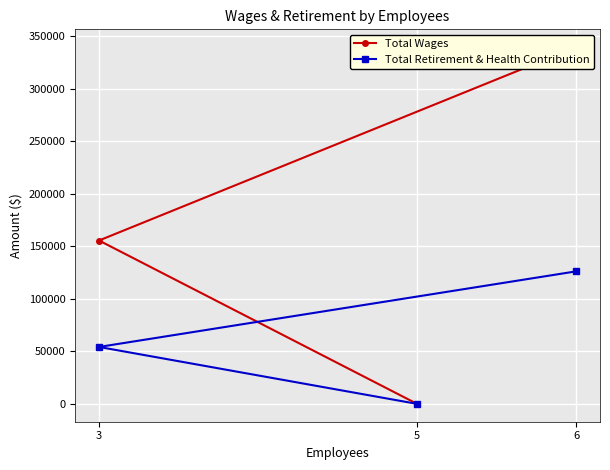

Where is Total Retirement & Health Contribution nearest to the value 63117?

3